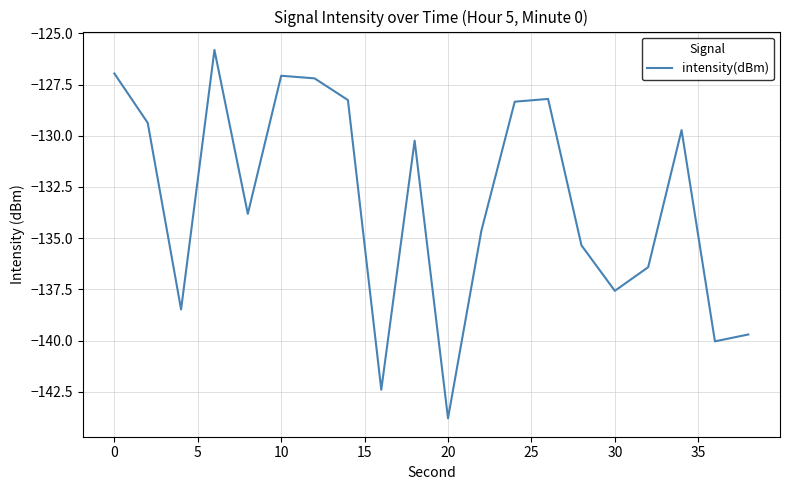

What is the maximum value shown in the chart?

-125.8